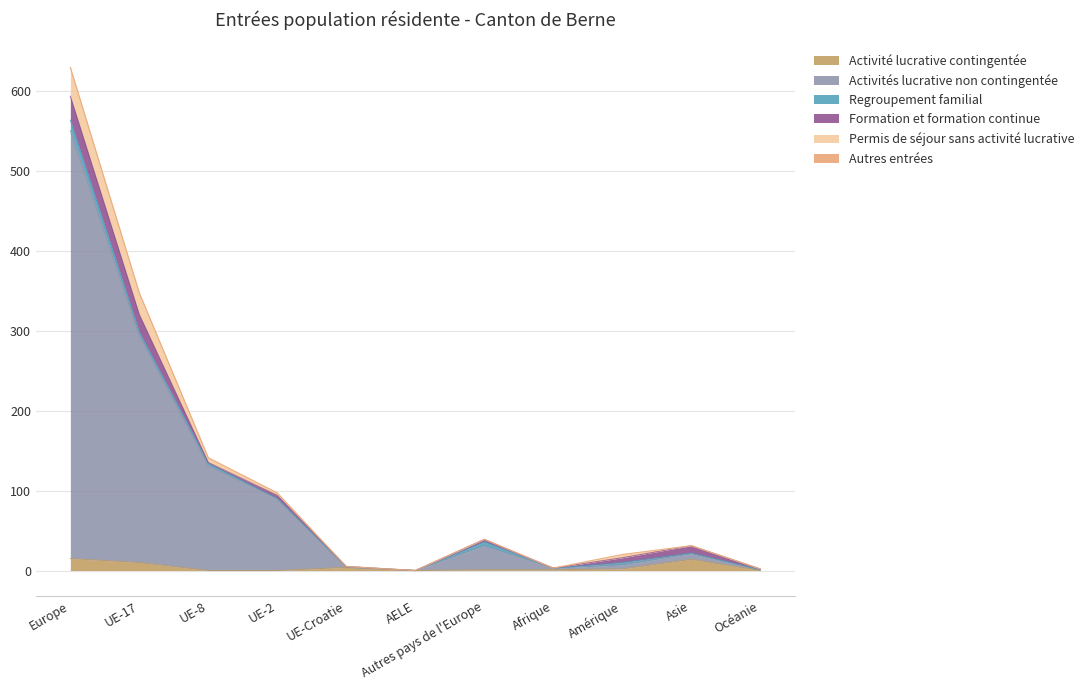

List the labels in order of Formation et formation continue value, smallest first.

UE-Croatie, AELE, Afrique, UE-8, Océanie, Autres pays de l'Europe, UE-2, Amérique, Asie, UE-17, Europe